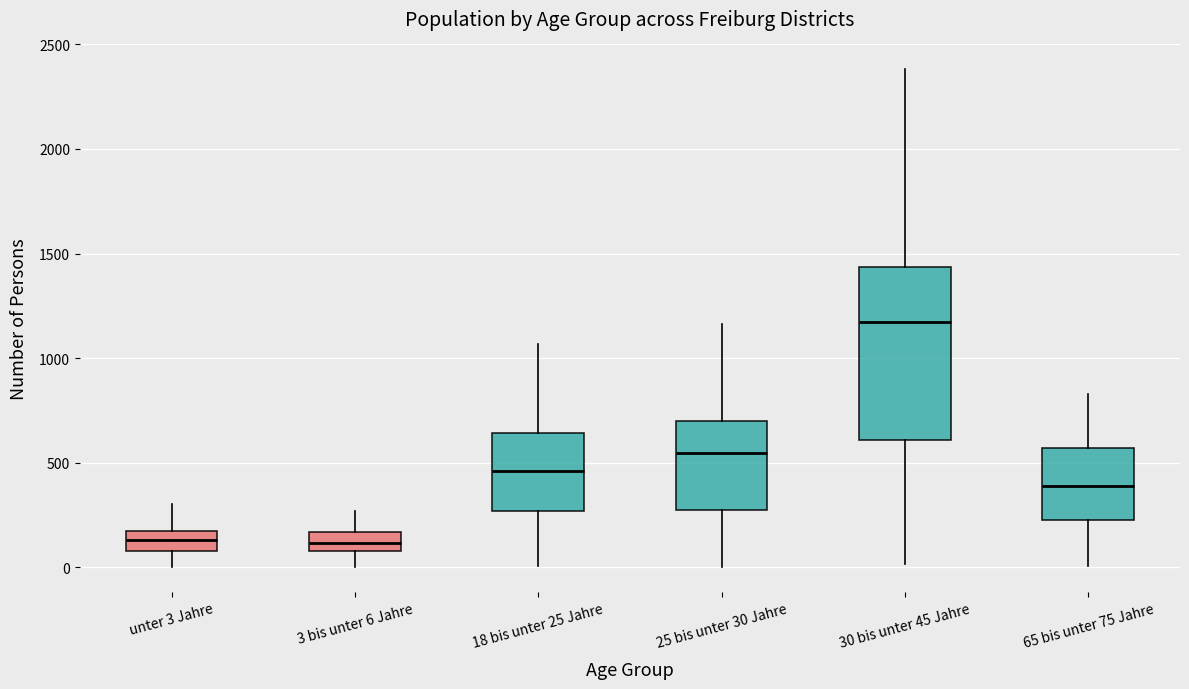

Where does the upper whisker of the box for 3 bis unter 6 Jahre end on the y-axis? The values are not printed on the chart, so give them approximately, as read against the axis.

250